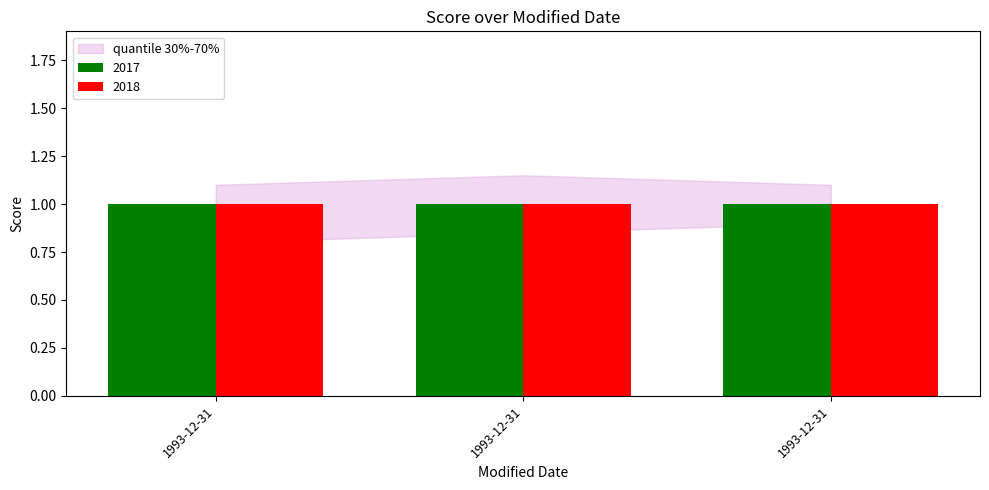

Reading left to right, transcribe all the data shown in this chart.

2017: 1.0	1.0	1.0
2018: 1.0	1.0	1.0
quantile_low: 0.8	0.8	0.9
quantile_high: 1.1	1.1	1.1